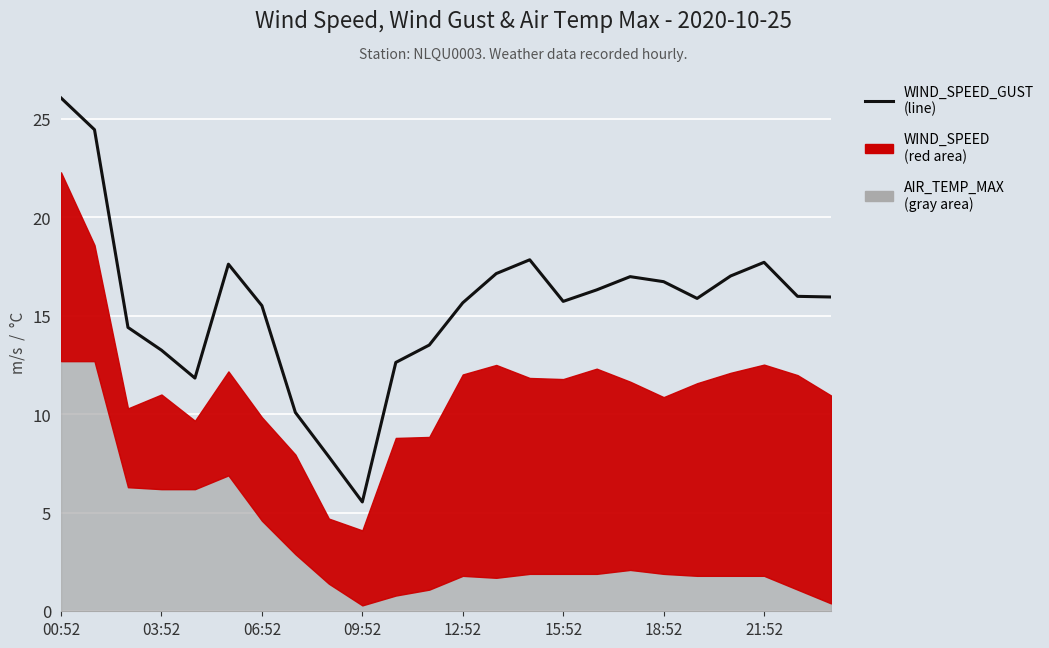

What is the ratio of the value at 00:52 to the value at 20?

1.5